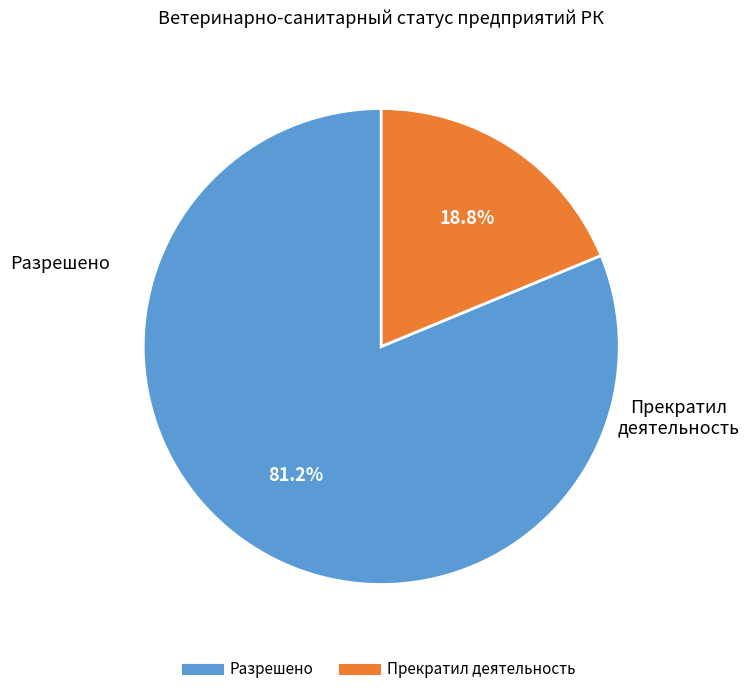

What is the largest slice in the pie chart?

Разрешено